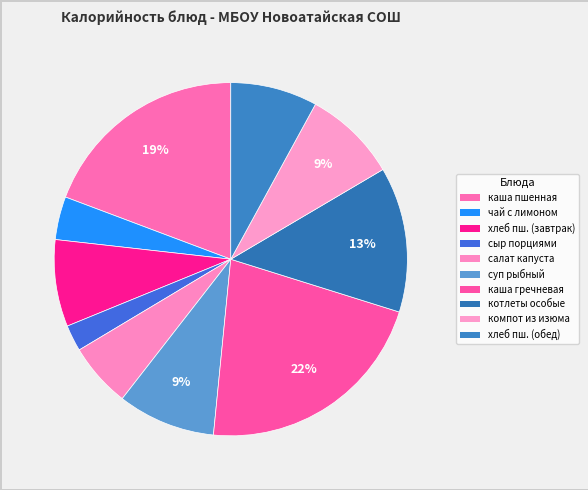

To the nearest percent, what percentage of the pie is котлеты особые?

13%